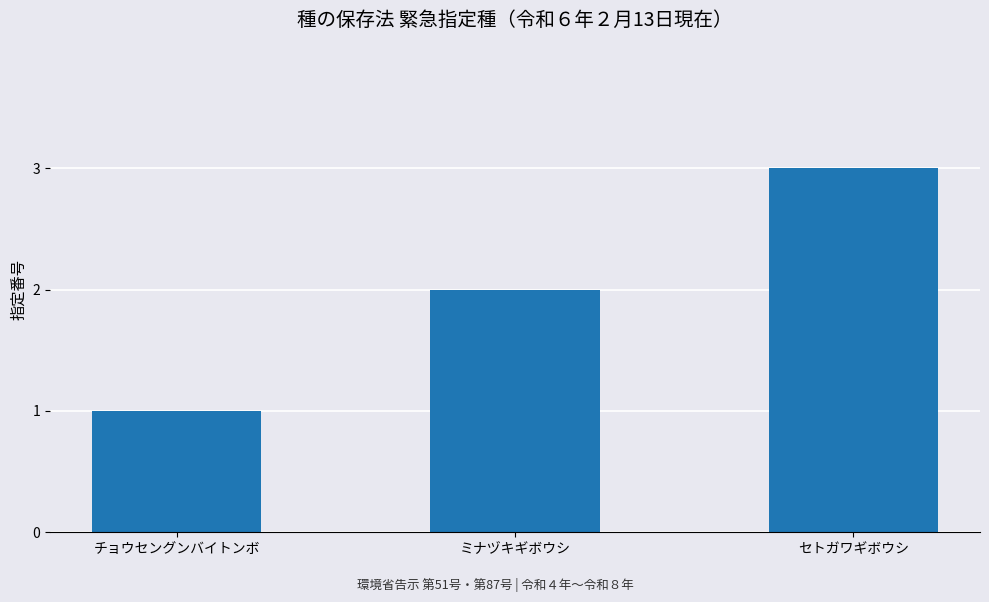

What is the ratio of the value at セトガワギボウシ to the value at チョウセングンバイトンボ?

3.0